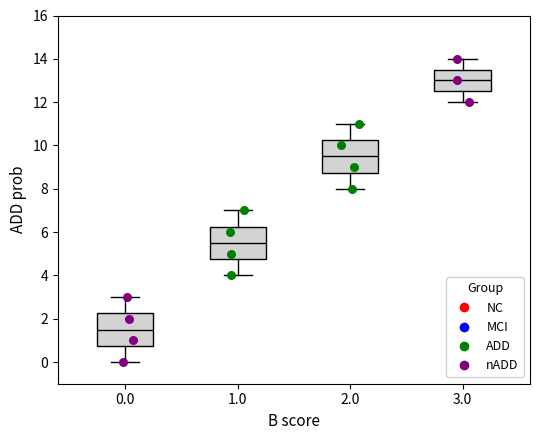

Reading left to right, transcribe this box plot: for each box, give where its median line is, the range the box spans, and where its two whiskers end, as read against the y-axis. The values are not printed on the chart, so give them approximately, as read against the axis.

0.0: median 1.6, box 0.8 to 2.2, whiskers 0.0 to 3.0
1.0: median 5.6, box 4.8 to 6.2, whiskers 4.0 to 7.0
2.0: median 9.6, box 8.8 to 10.2, whiskers 8.0 to 11.0
3.0: median 13.0, box 12.6 to 13.6, whiskers 12.0 to 14.0